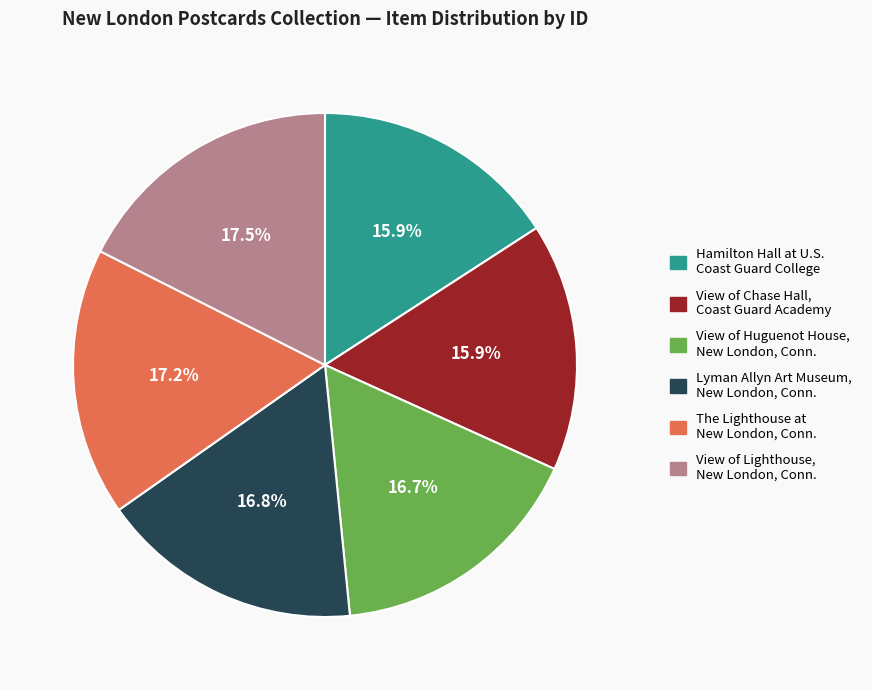

How much of the chart is everything except Hamilton Hall at U.S. Coast Guard College?

84.1%